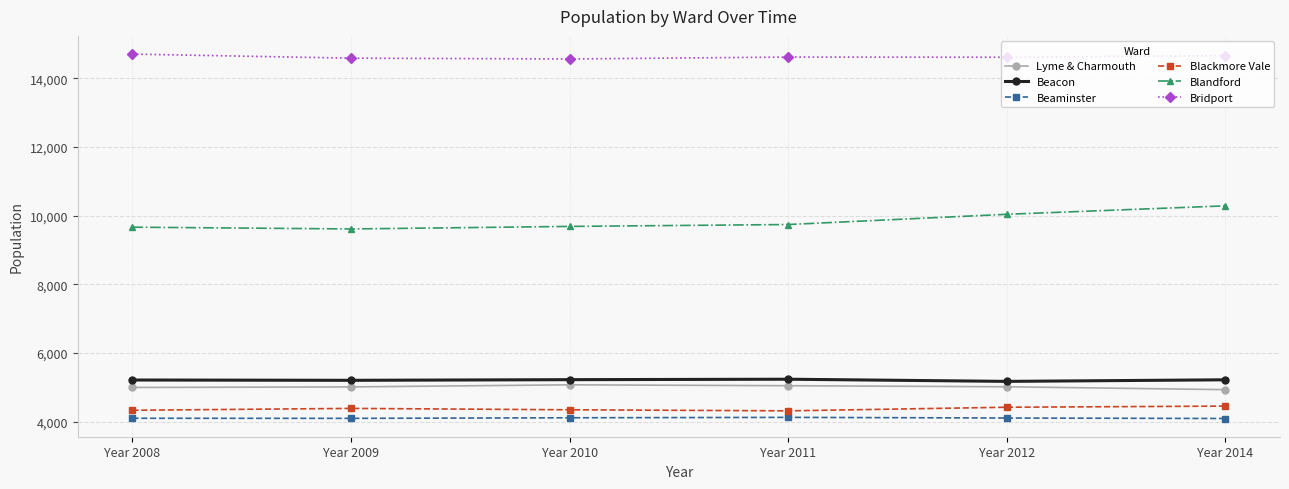

True or false: Blandford has a value of 10037 at Year 2012.

True